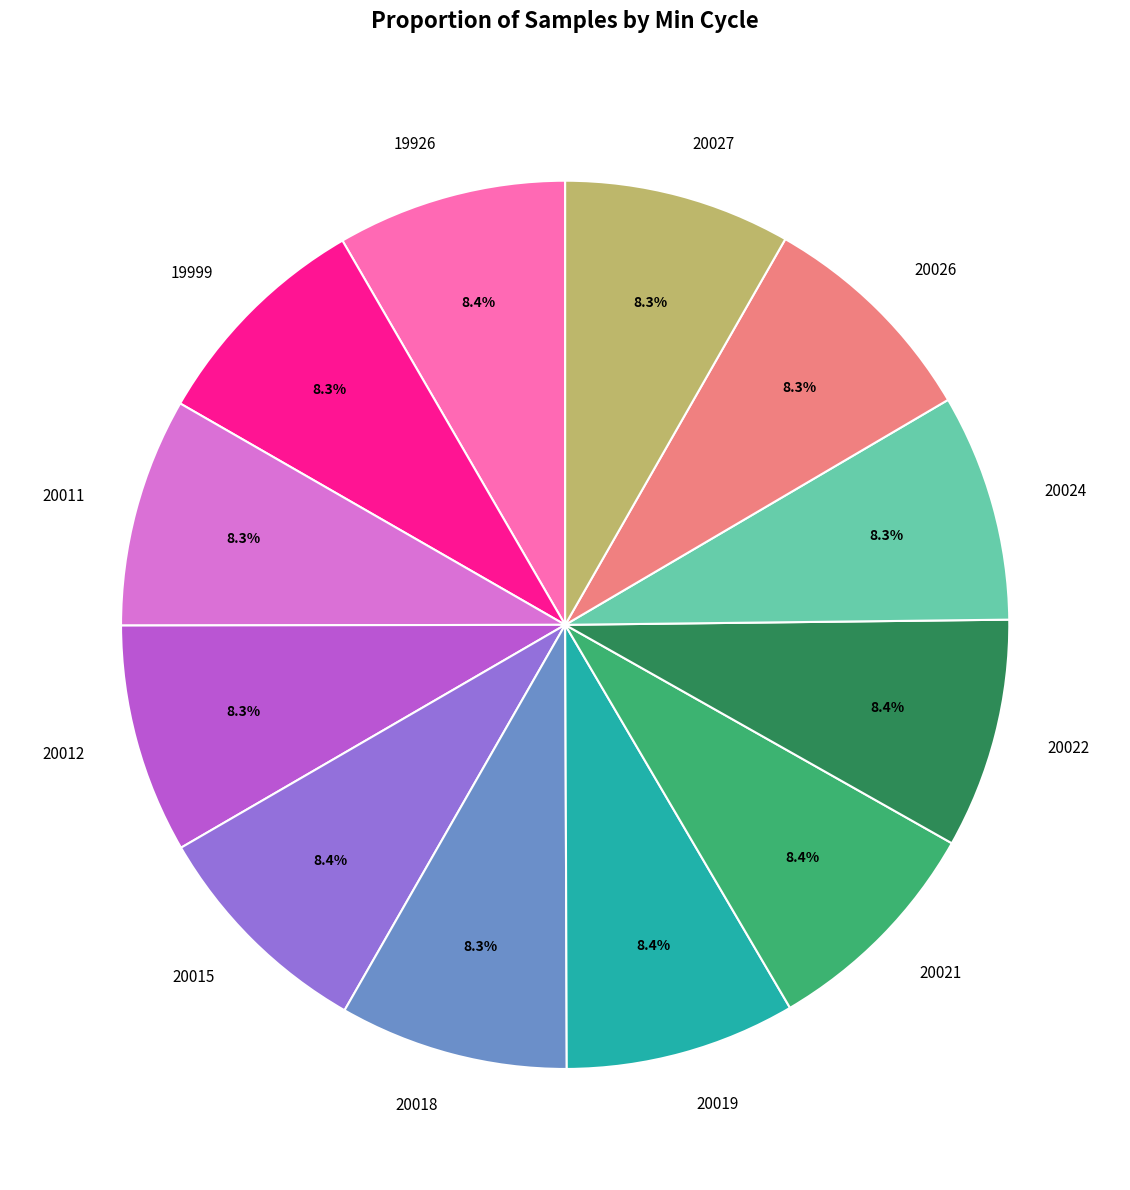

Approximately how many times larger is the value at 20022 compared to 20024?

1.0